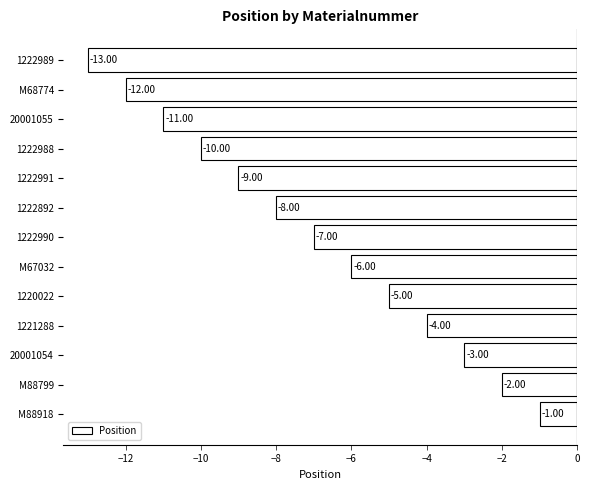

What is the change in value from M67032 to M68774?

-6